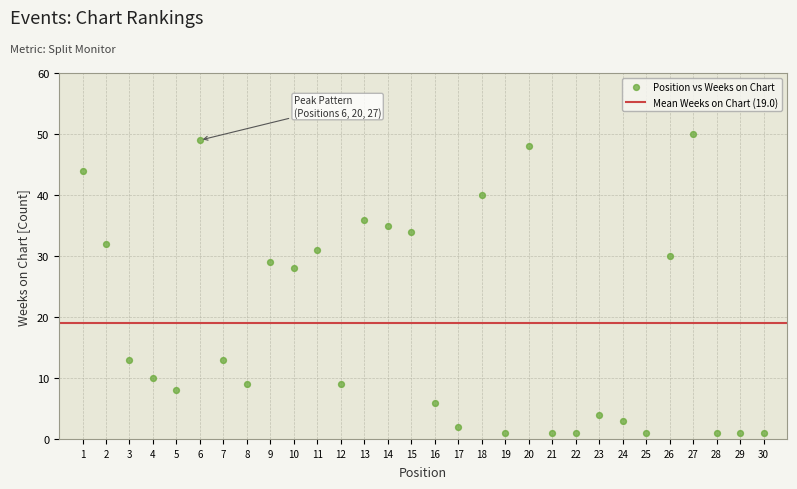

What Y value in the scatter plot is closest to 25?

28